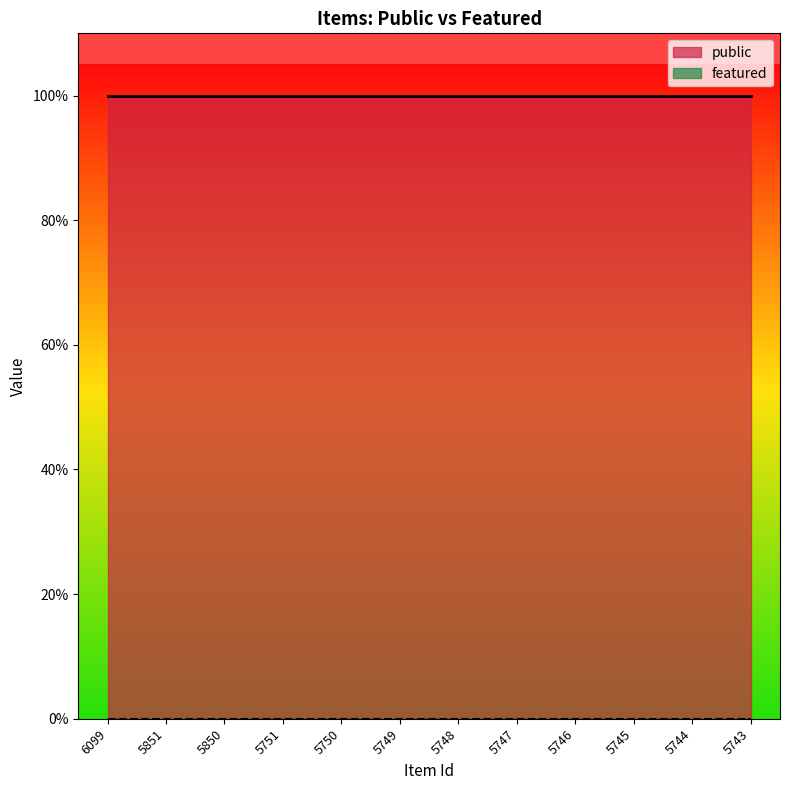

What is the maximum value shown in the chart?

1